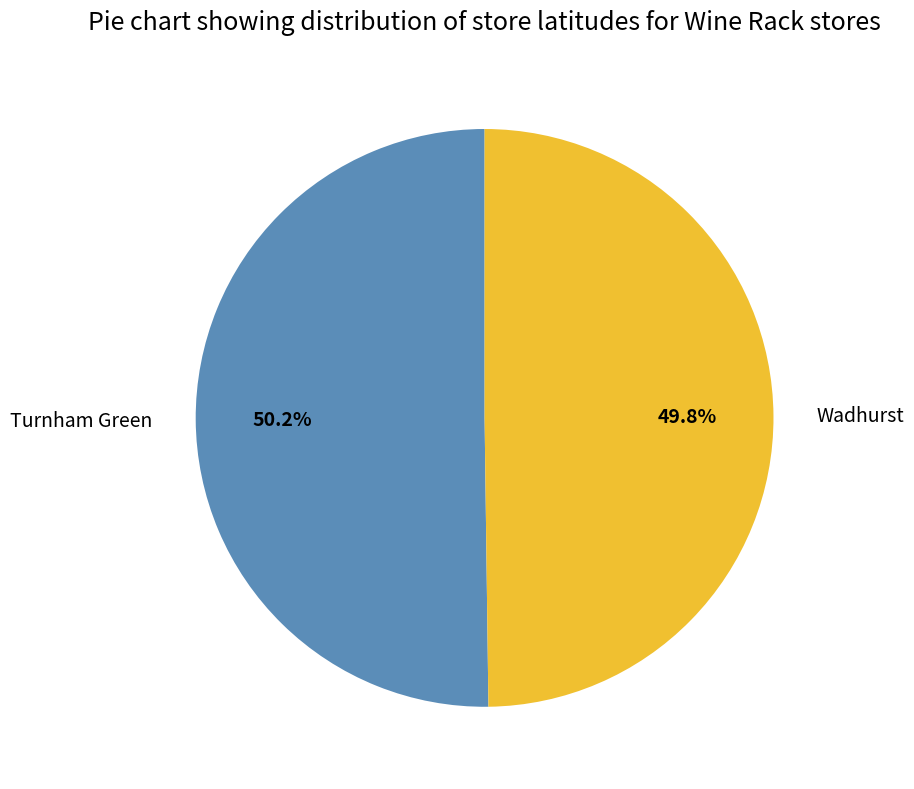

Is there any slice that represents more than half of the pie?

Yes